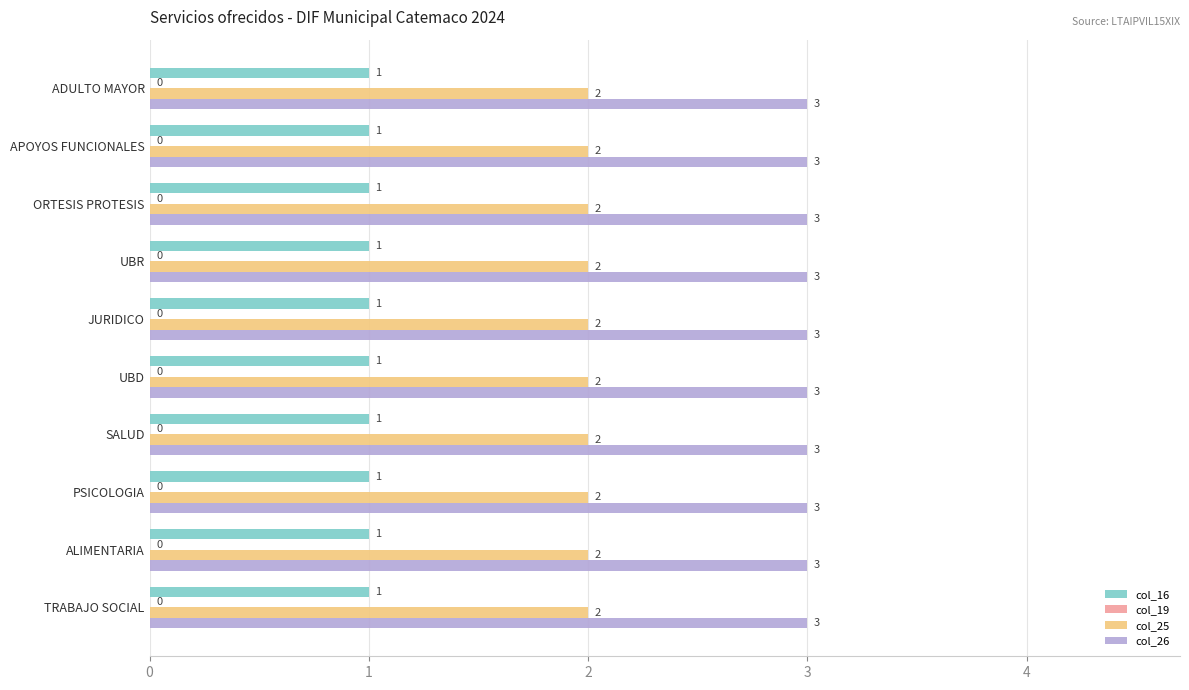

Which series has the largest total across all categories?

col_26